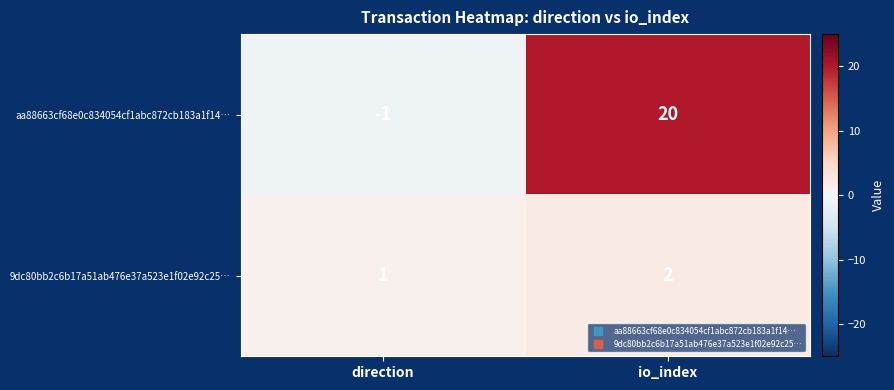

What is the total value across all series at io_index?

22